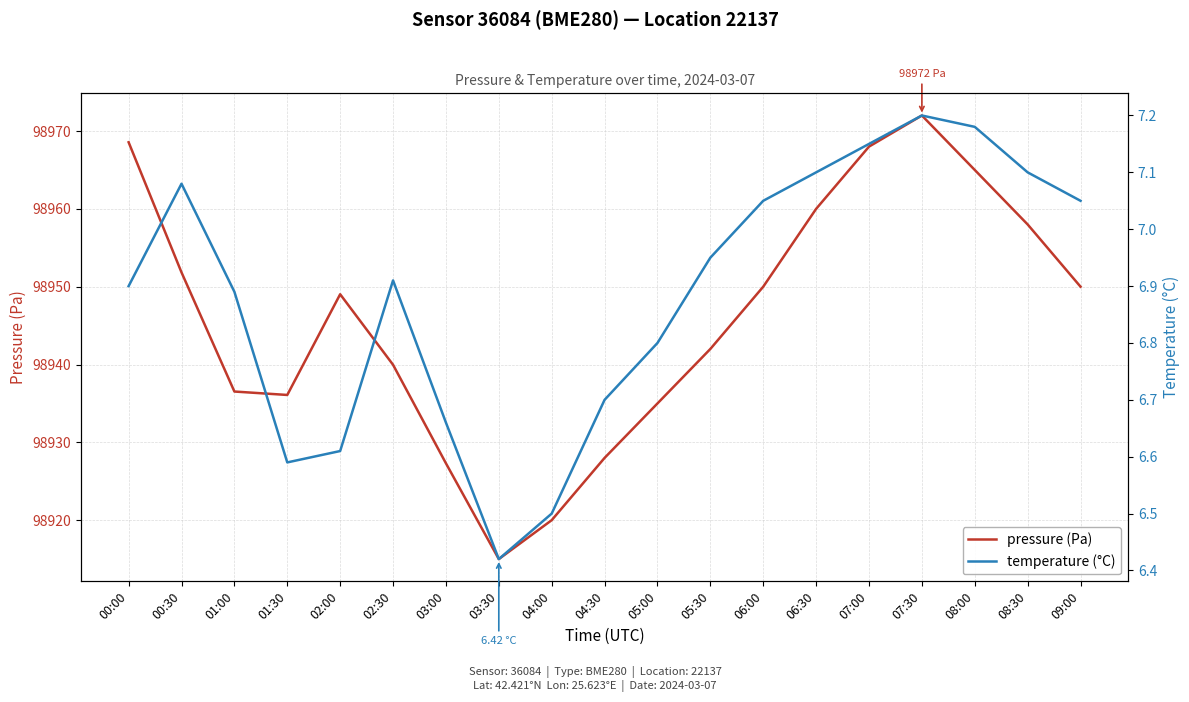

Reading left to right, extract all data points from this chart.

pressure (Pa): 98968.6	98951.8	98936.5	98936.1	98949.0	98940.0	98927.3	98915.0	98920.0	98928.0	98935.0	98942.0	98950.0	98960.0	98968.0	98972.0	98965.0	98958.0	98950.0
temperature (°C): 6.9	7.1	6.9	6.6	6.6	6.9	6.7	6.4	6.5	6.7	6.8	7.0	7.0	7.1	7.2	7.2	7.2	7.1	7.0